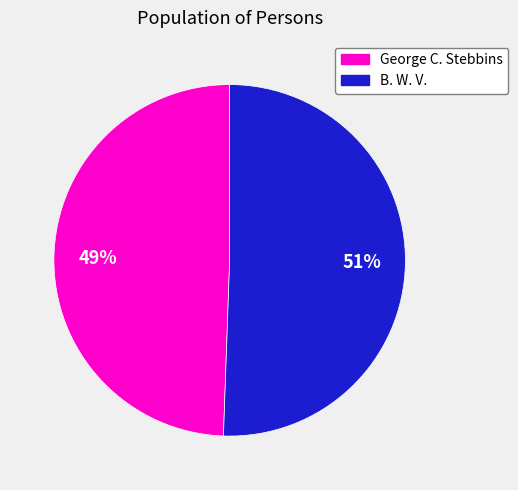

True or false: George C. Stebbins accounts for 49% of the total.

True